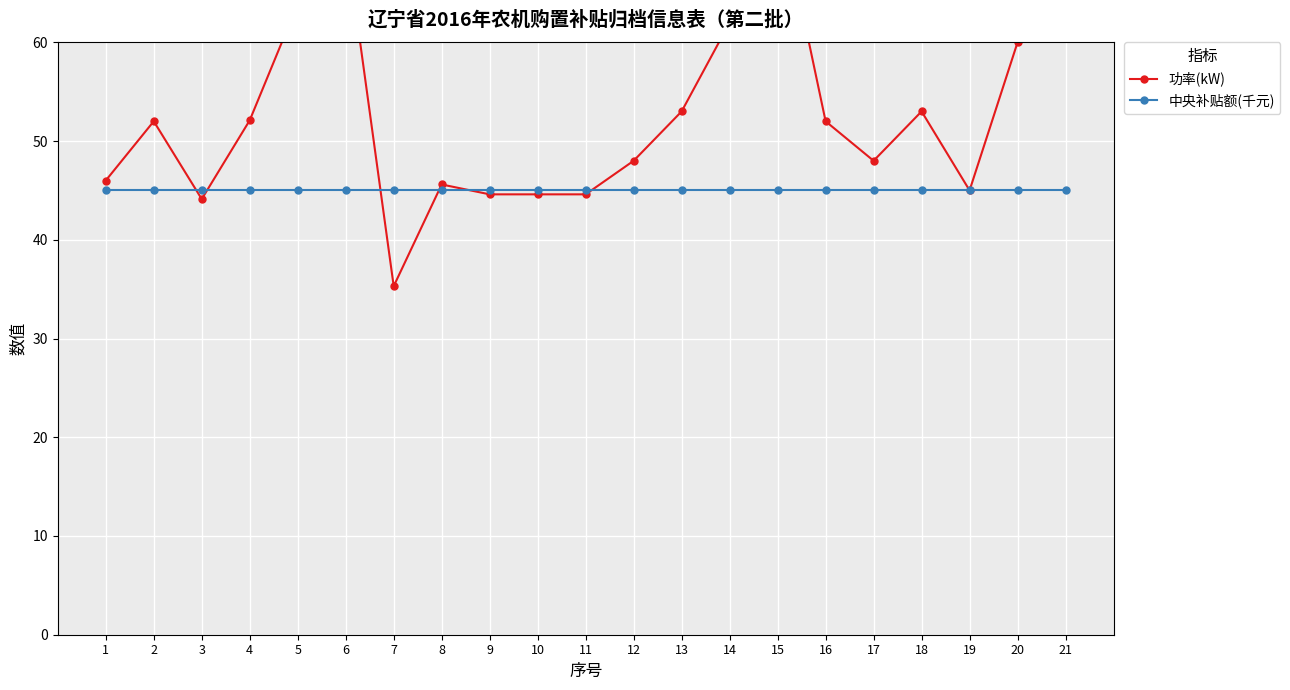

How many distinct data groups are displayed?

2